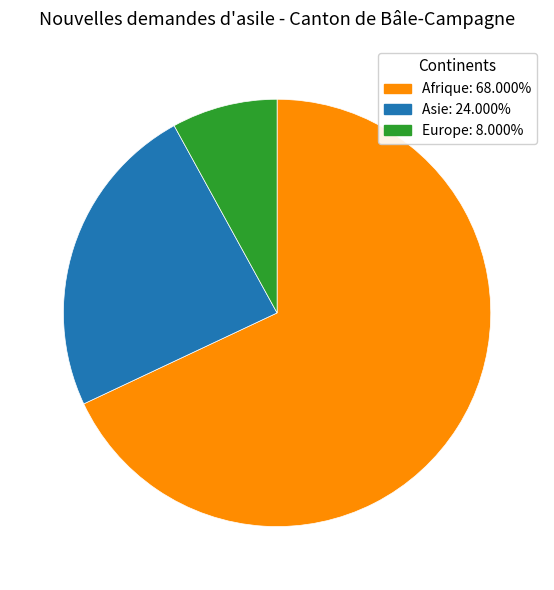

Does any single category account for the majority?

Yes